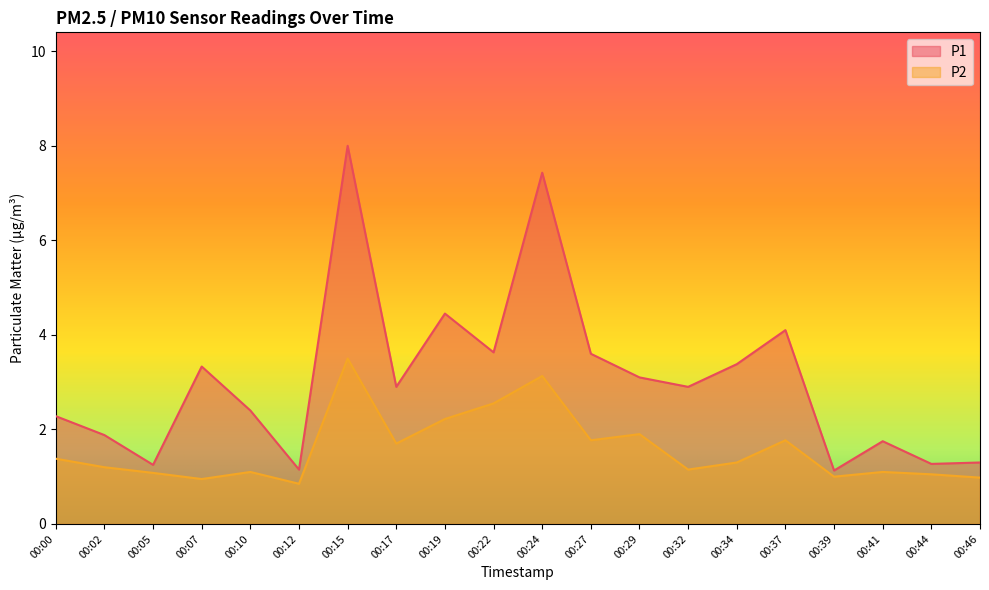

What are all the series names shown in the legend?

P1, P2